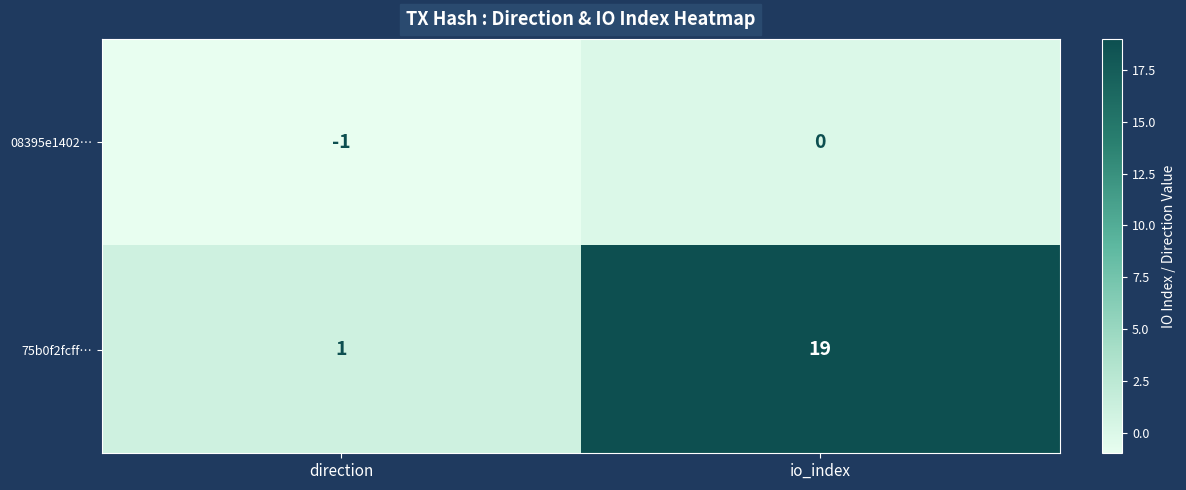

At io_index, list the series in order from smallest to largest.

08395e1402…, 75b0f2fcff…